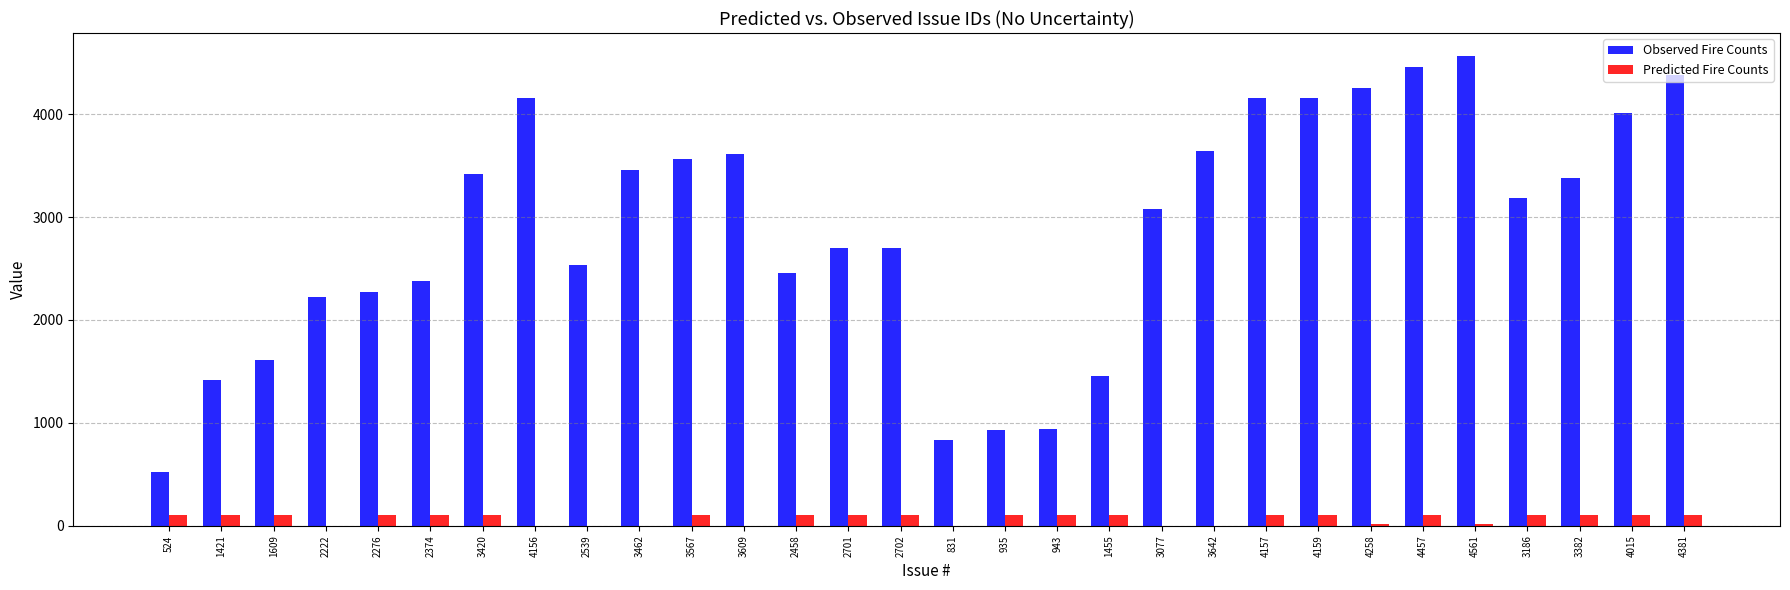

Is it true that Observed Fire Counts equals 3420 at 3420?

True